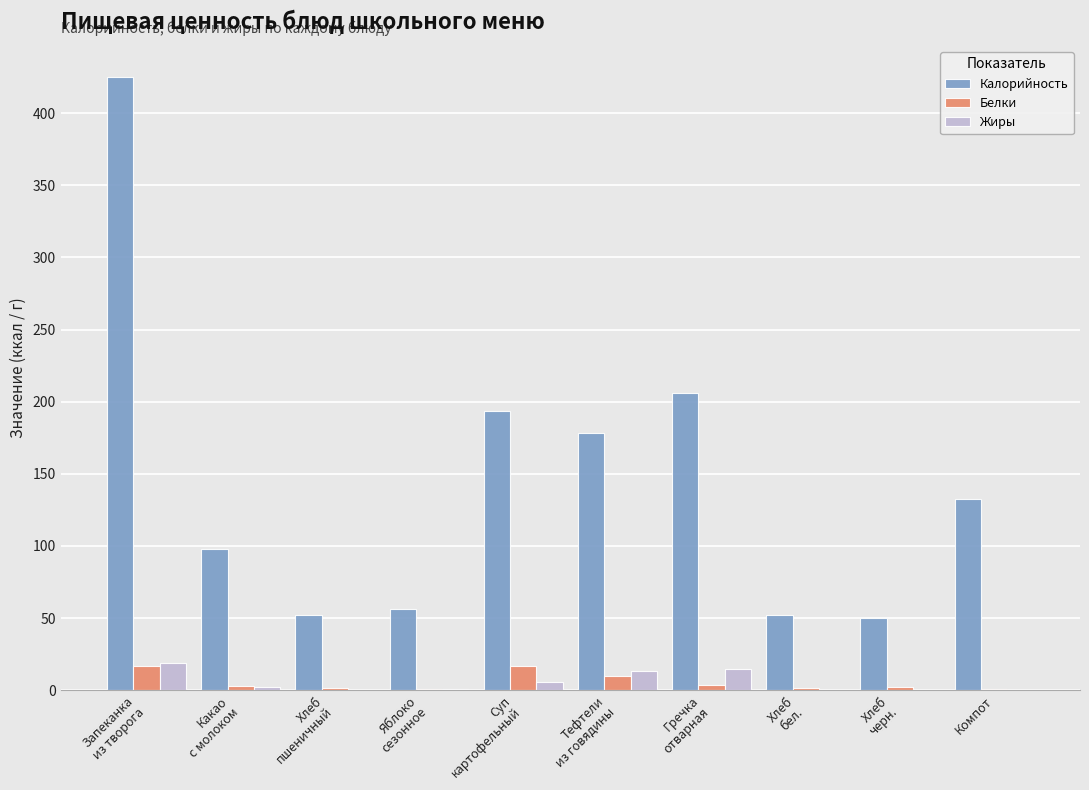

What is the highest value of the Жиры series?

18.5